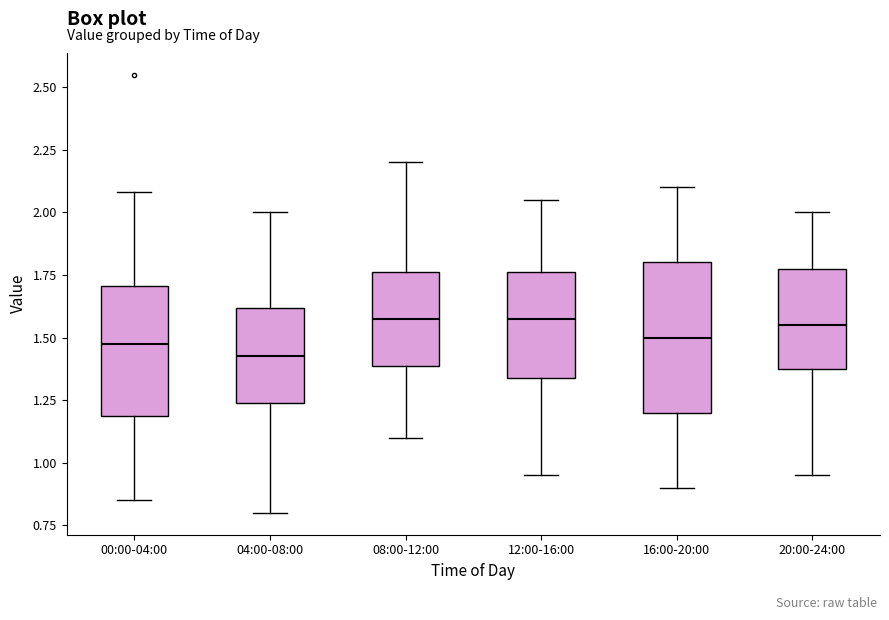

Reading left to right, read every box against the y-axis: the position of its median line, the range the box covers, and the ends of its whiskers. The values are not printed on the chart, so give them approximately, as read against the axis.

00:00-04:00: median 1.50, box 1.20 to 1.70, whiskers 0.85 to 2.10
04:00-08:00: median 1.45, box 1.25 to 1.60, whiskers 0.80 to 2.00
08:00-12:00: median 1.60, box 1.40 to 1.75, whiskers 1.10 to 2.20
12:00-16:00: median 1.60, box 1.35 to 1.75, whiskers 0.95 to 2.05
16:00-20:00: median 1.50, box 1.20 to 1.80, whiskers 0.90 to 2.10
20:00-24:00: median 1.55, box 1.40 to 1.80, whiskers 0.95 to 2.00